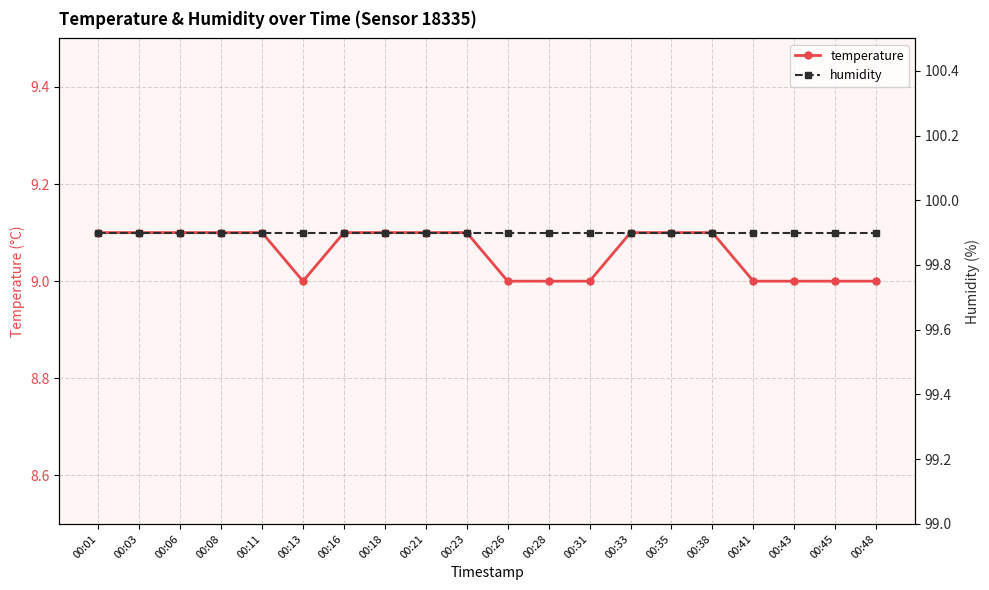

Reading left to right, list all the values displayed in this chart.

temperature: 9.1	9.1	9.1	9.1	9.1	9.0	9.1	9.1	9.1	9.1	9.0	9.0	9.0	9.1	9.1	9.1	9.0	9.0	9.0	9.0
humidity: 99.9	99.9	99.9	99.9	99.9	99.9	99.9	99.9	99.9	99.9	99.9	99.9	99.9	99.9	99.9	99.9	99.9	99.9	99.9	99.9